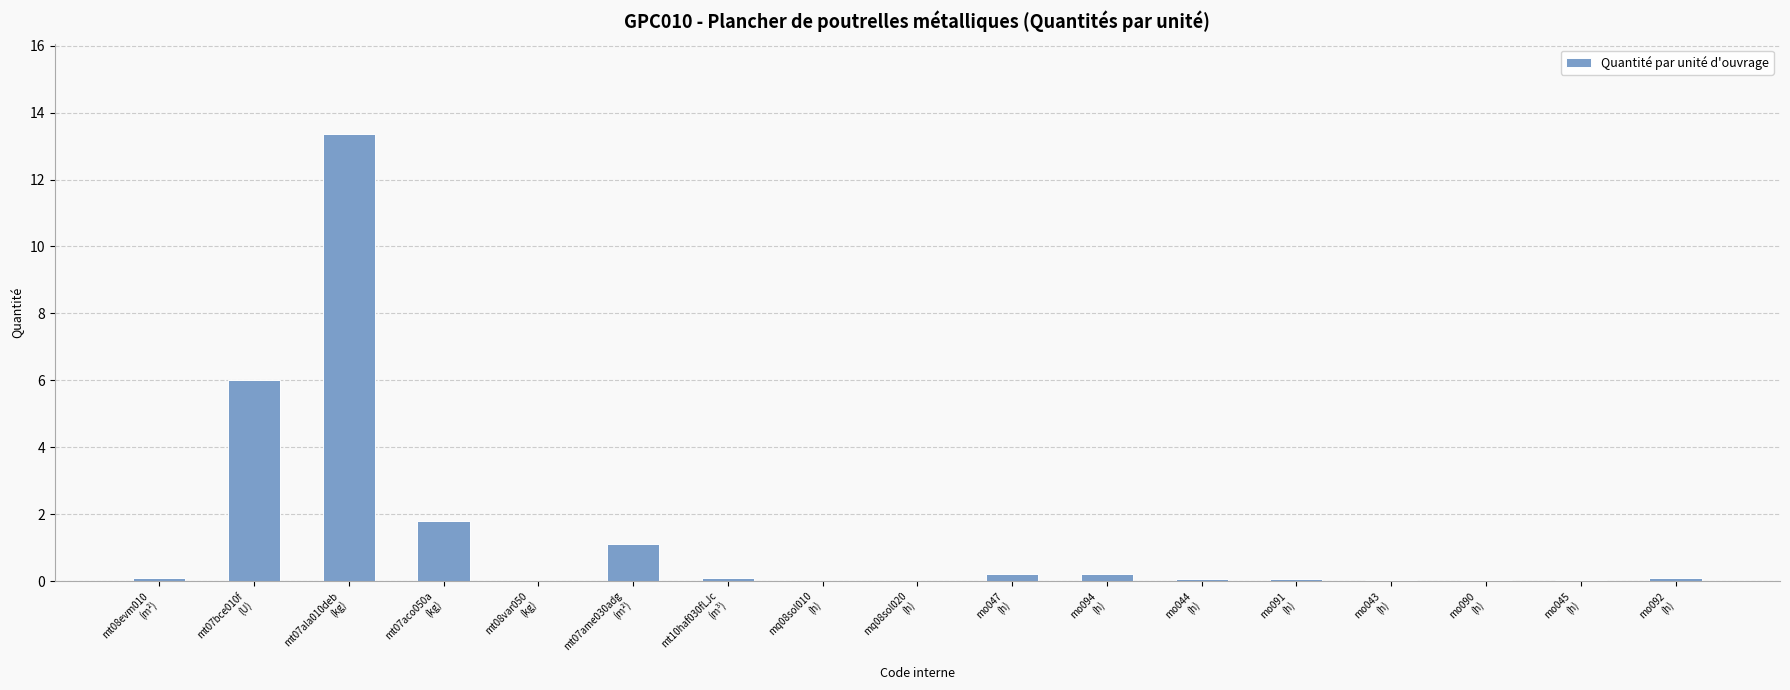

What is the average value?

1.4